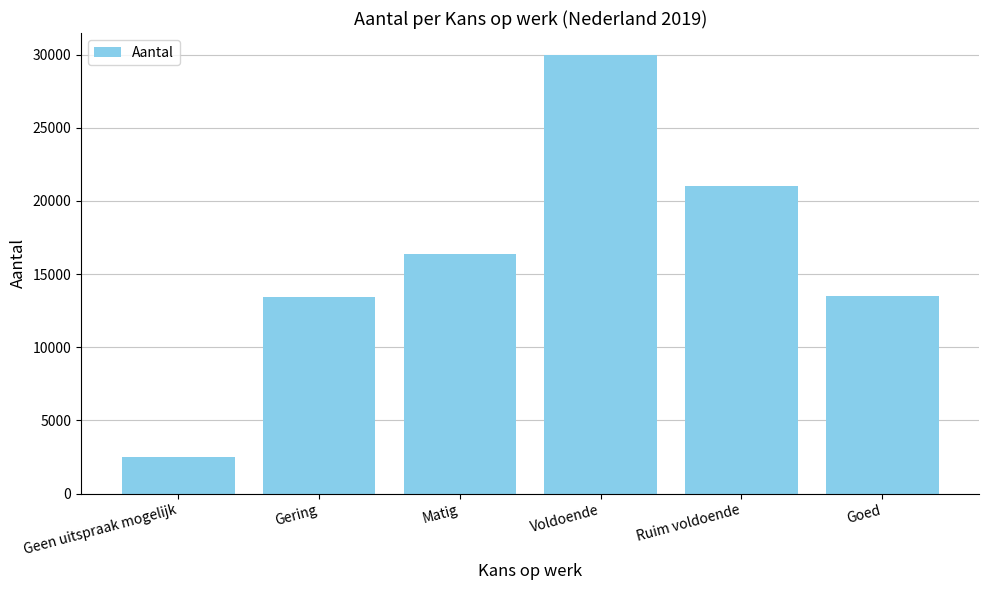

What is the label of the 6th bar from the right?

Geen uitspraak mogelijk